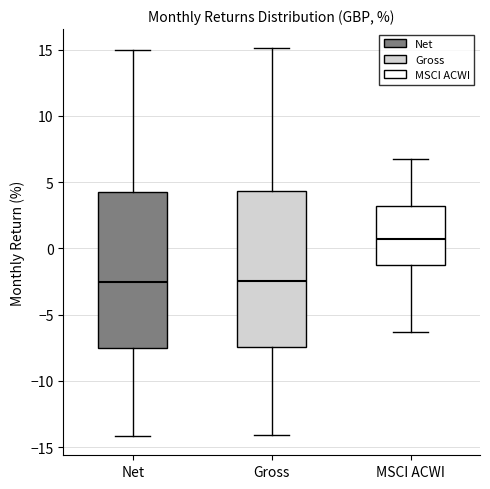

Reading left to right, read every box against the y-axis: the position of its median line, the range the box covers, and the ends of its whiskers. The values are not printed on the chart, so give them approximately, as read against the axis.

Net: median -2.5, box -7.5 to 4.5, whiskers -14.0 to 15.0
Gross: median -2.5, box -7.5 to 4.5, whiskers -14.0 to 15.0
MSCI ACWI: median 0.5, box -1.5 to 3.0, whiskers -6.5 to 7.0